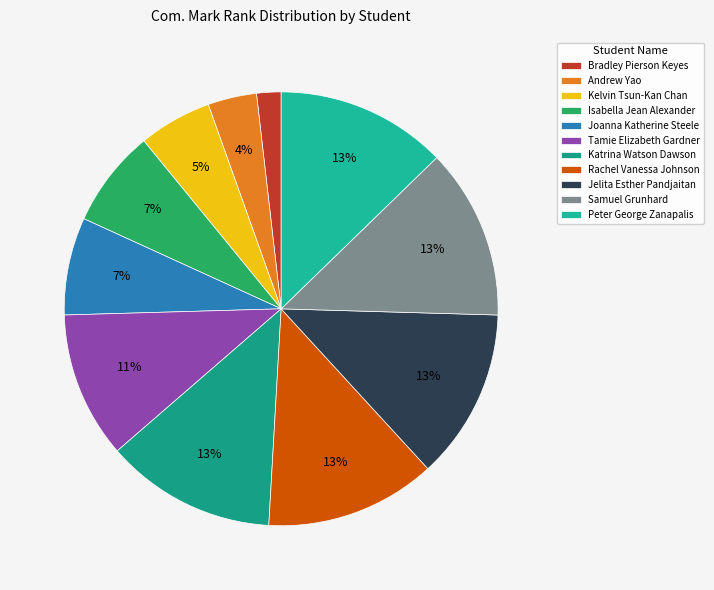

Is it true that Rachel Vanessa Johnson is 2% of the pie?

False